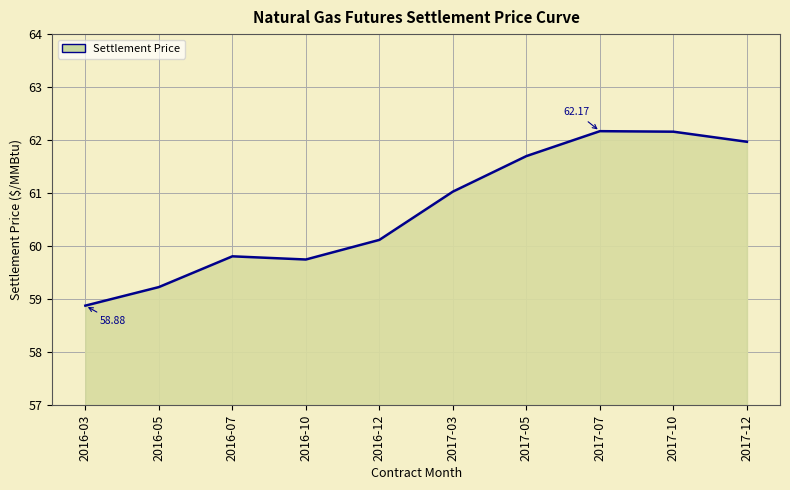

Reading left to right, transcribe all the data shown in this chart.

2016-03=58.9	2016-05=59.2	2016-07=59.8	2016-10=59.8	2016-12=60.1	2017-03=61.0	2017-05=61.7	2017-07=62.2	2017-10=62.2	2017-12=62.0